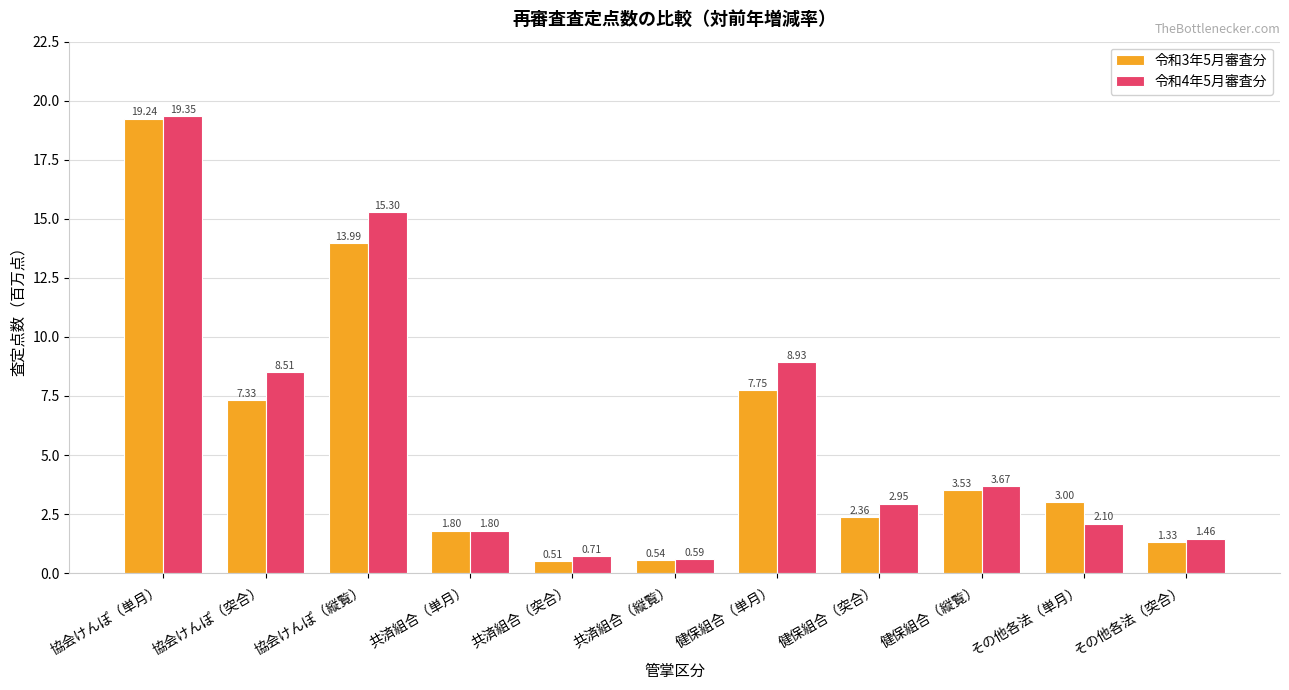

At which label does 令和4年5月審査分 reach its minimum?

共済組合（縦覧）